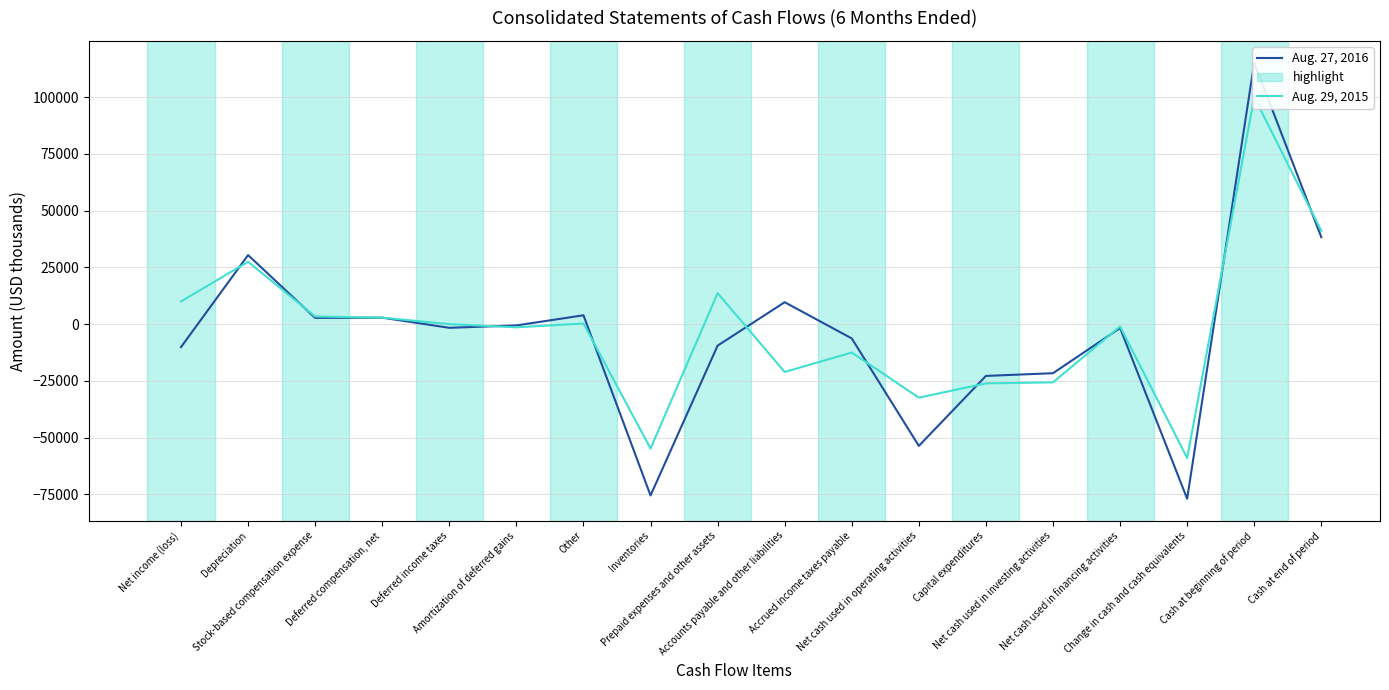

At which category does the chart reach its minimum across all series?

Change in cash and cash equivalents